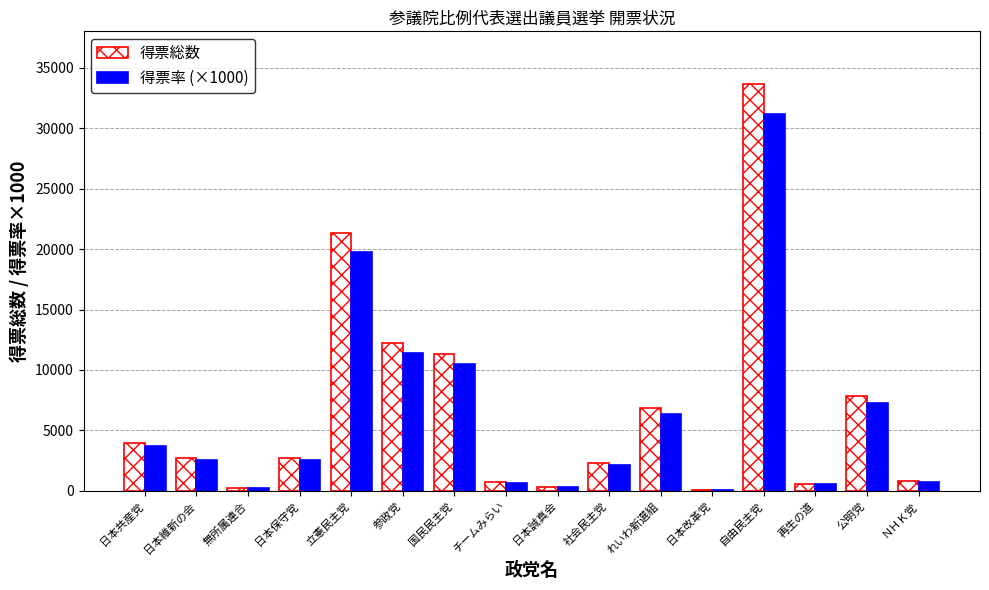

What is the total value across all series at 公明党?

15166.0